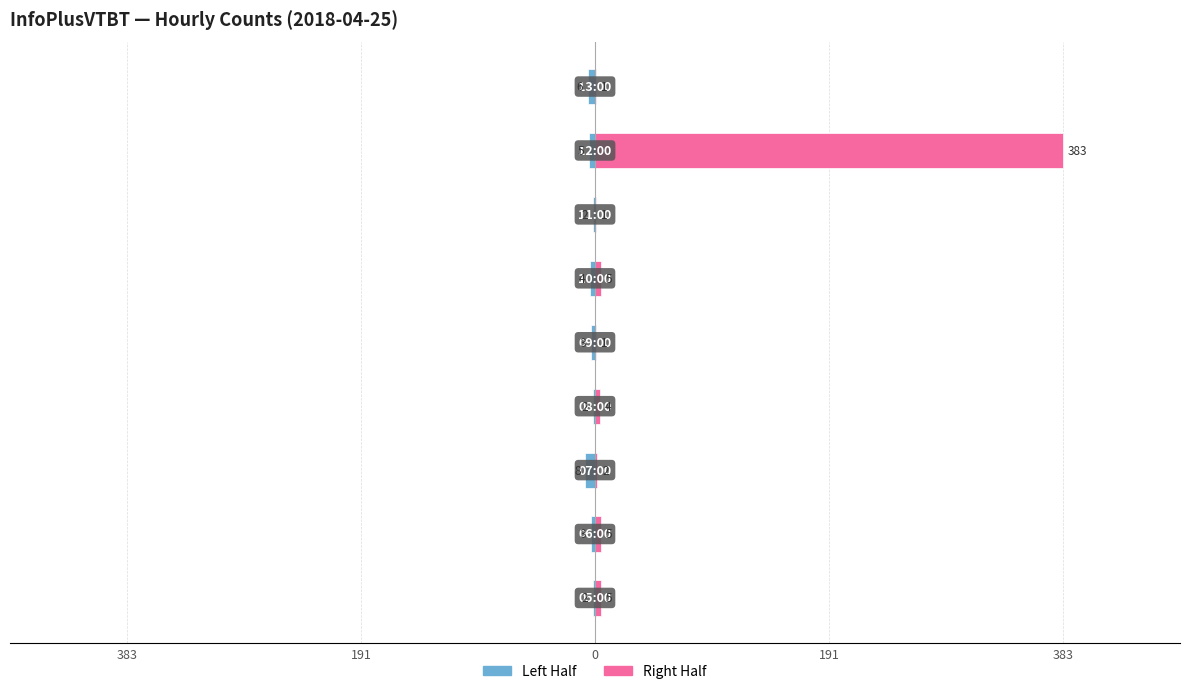

How many values in the Right Half series exceed 4?

4